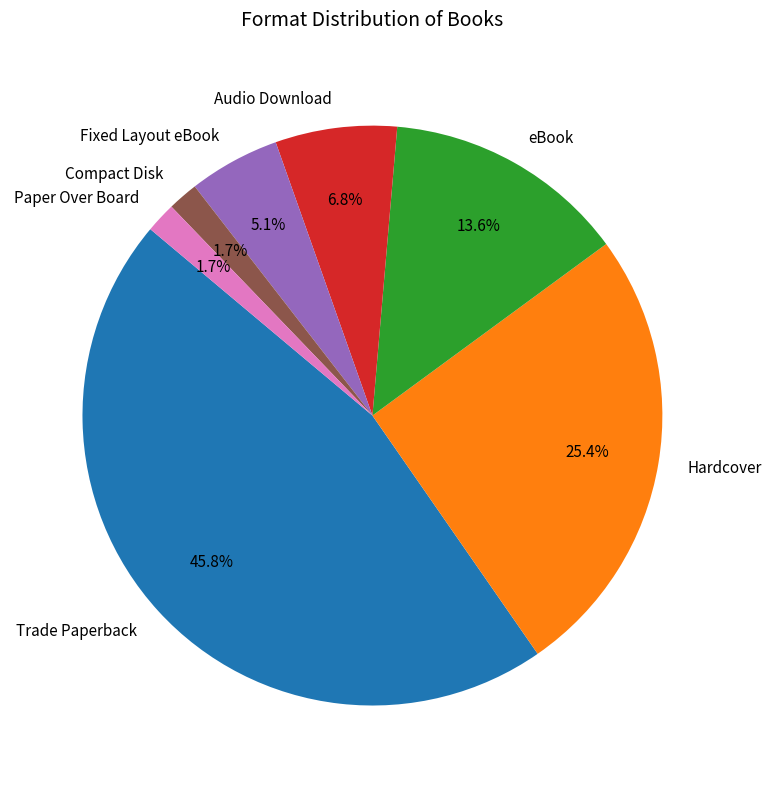

To the nearest percent, what is the combined percentage of eBook and Compact Disk?

15%